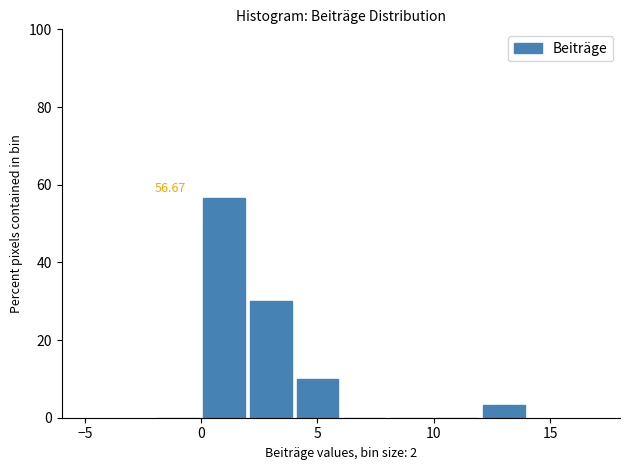

Which range on the x-axis has the tallest bar?

0 to 2